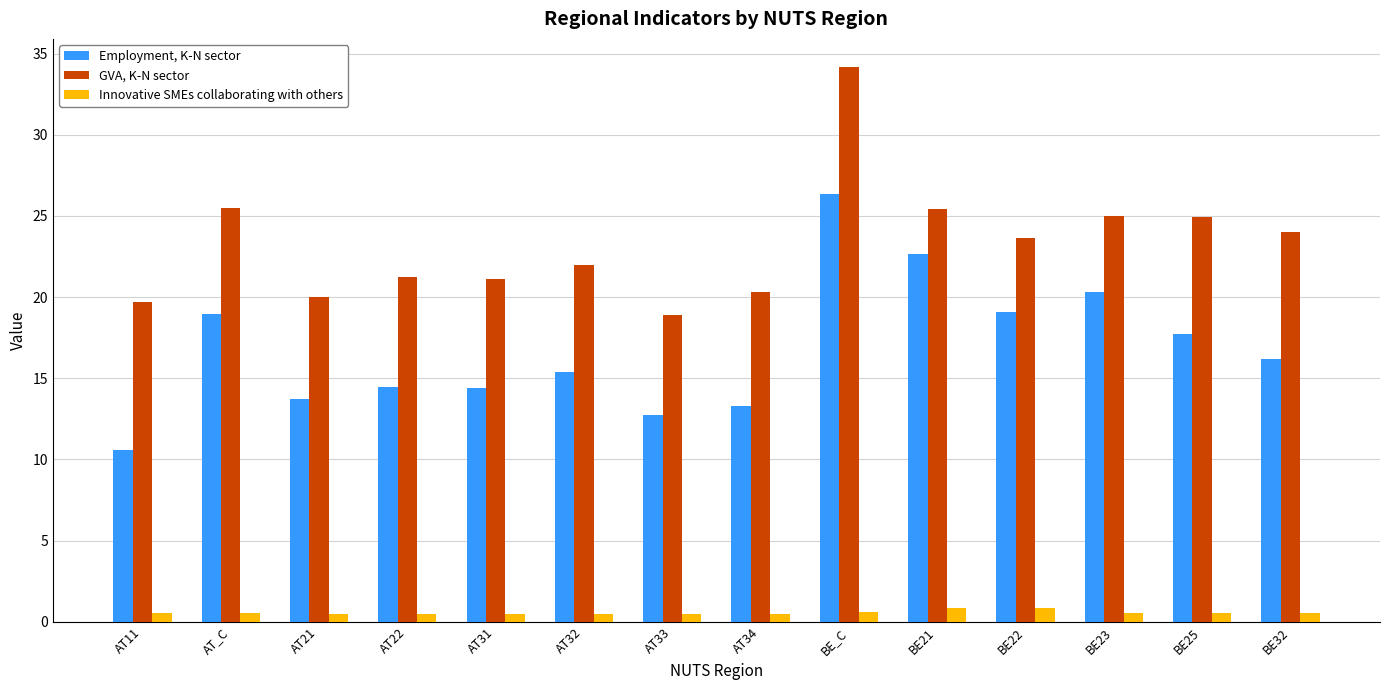

Is the value of Employment, K-N sector at BE25 greater than the value of GVA, K-N sector at AT_C?

No